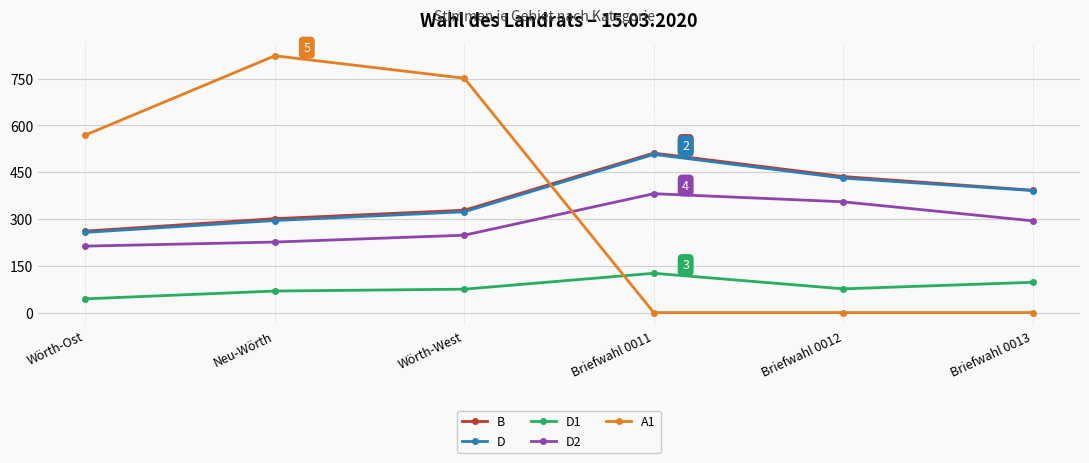

How many D values are between 295 and 431?

4